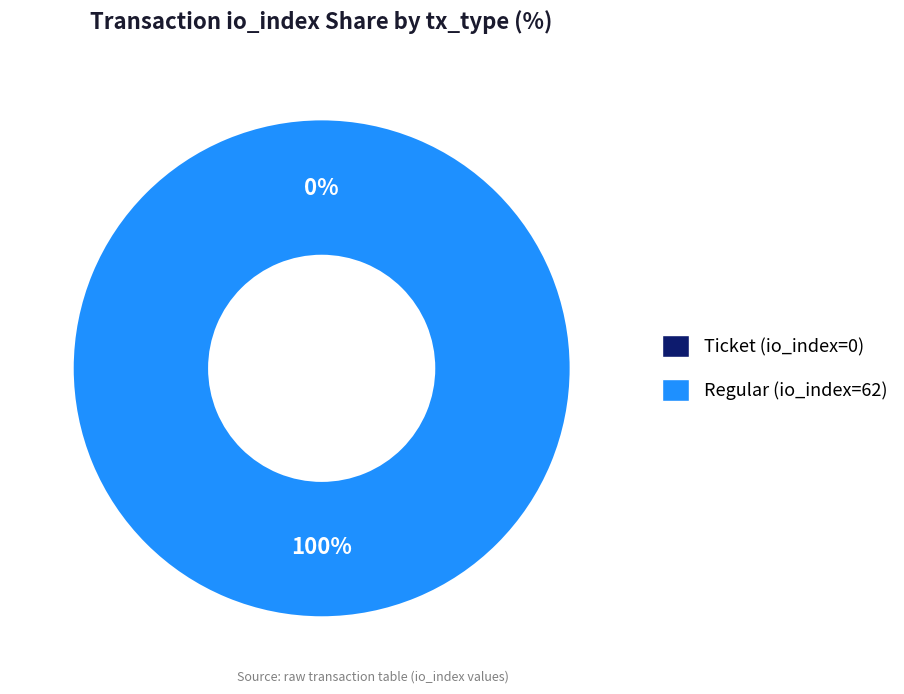

Is there a majority slice in this chart?

Yes